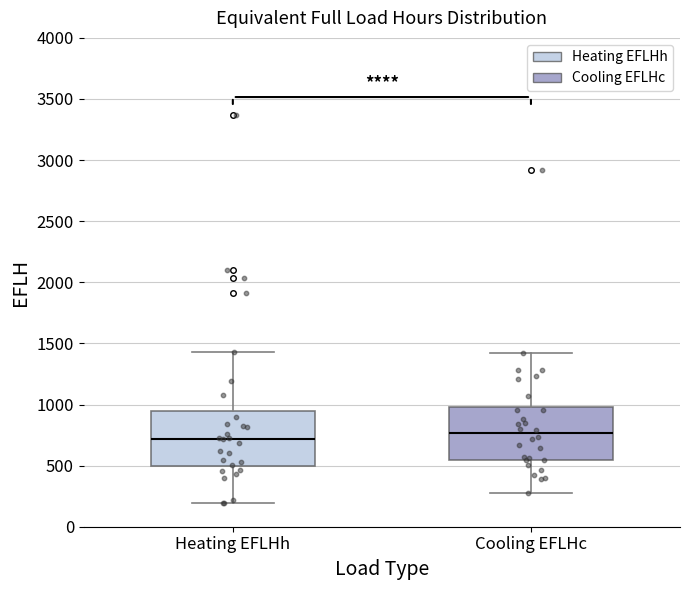

Where does the median line of the box for Heating EFLHh sit on the y-axis? The values are not printed on the chart, so give them approximately, as read against the axis.

700